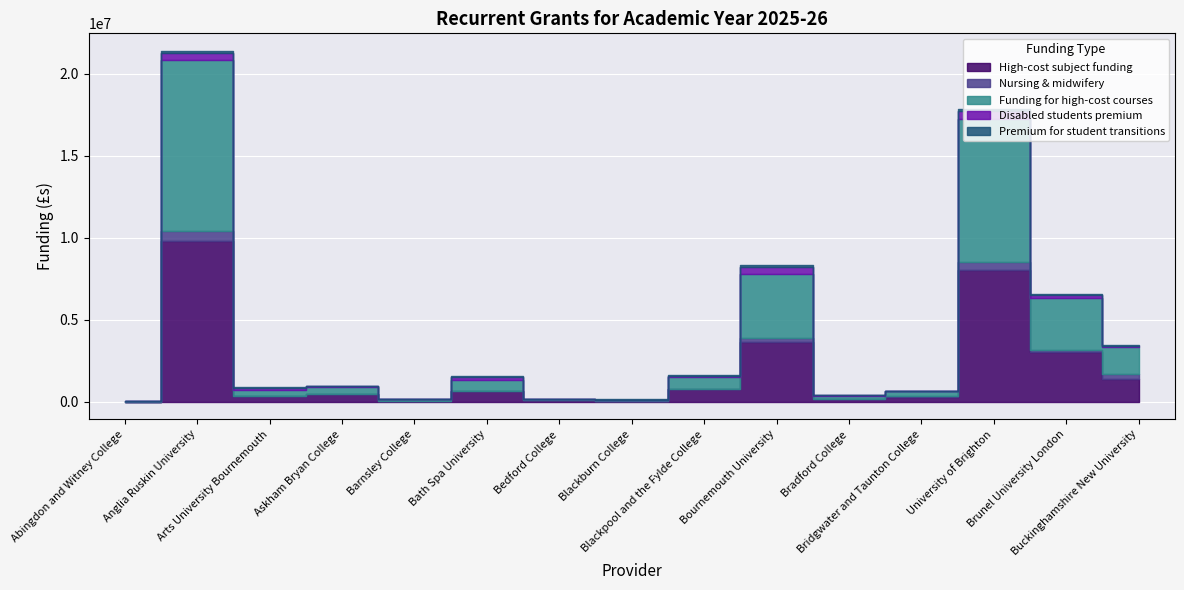

In High-cost subject funding, how many points are lower than both neighbors (excluding endpoints)?

4